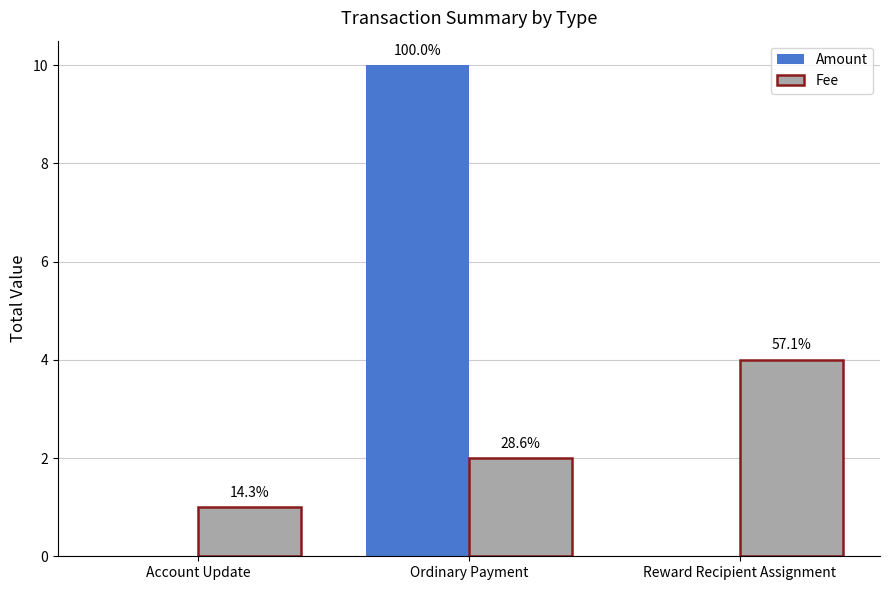

Does the chart contain stacked bars?

No